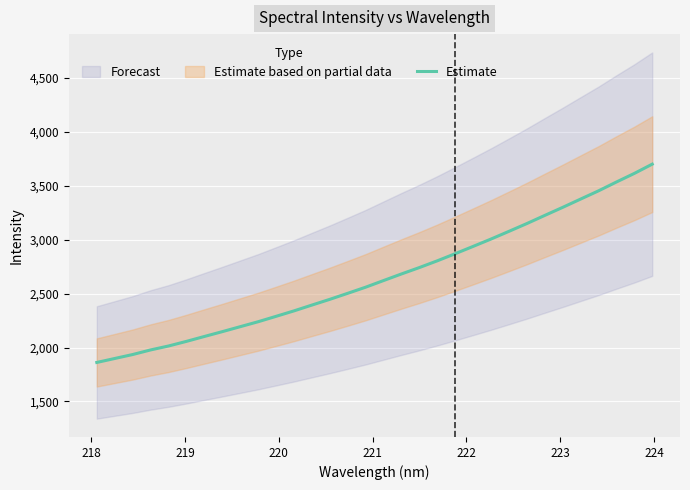

What is the maximum value for Estimate?

3700.5